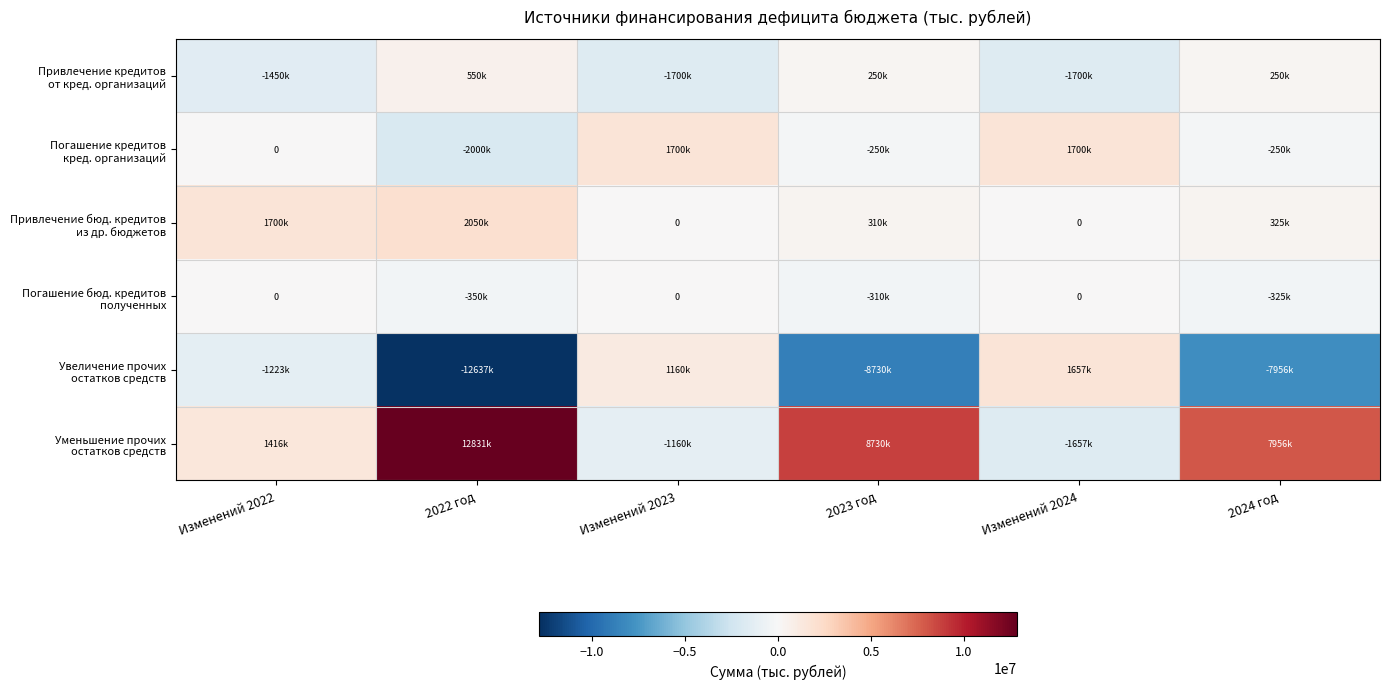

How many series are shown in this chart?

6